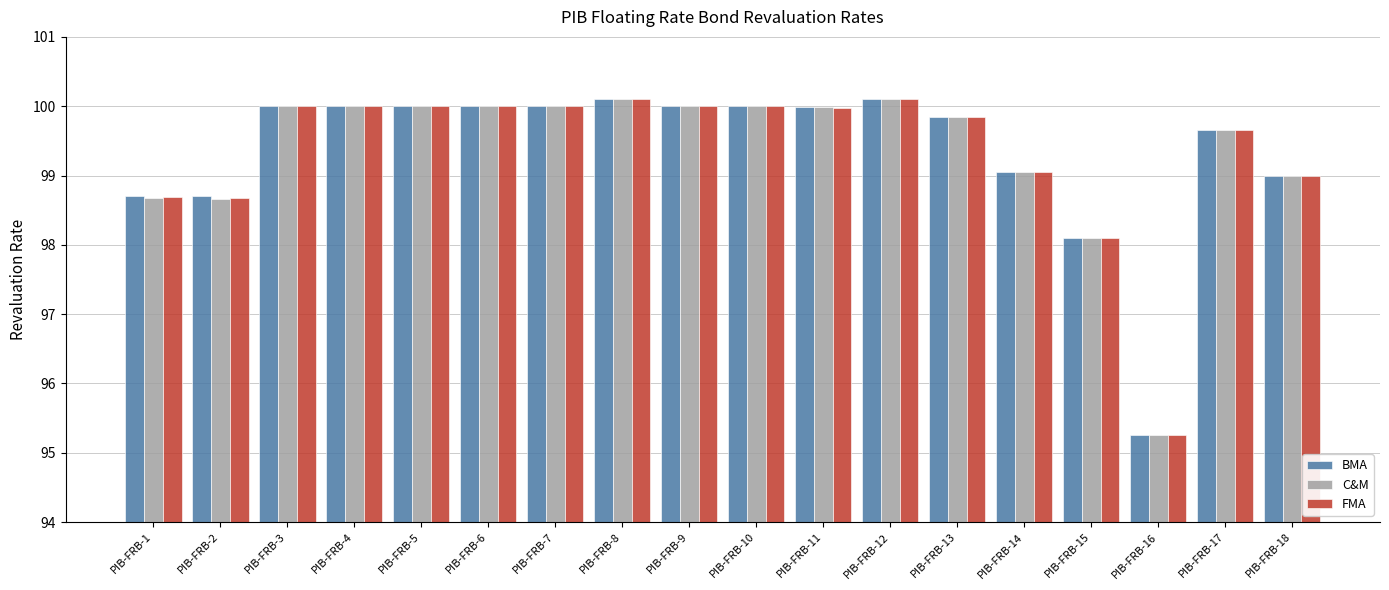

What is the average value of the FMA series?

99.4